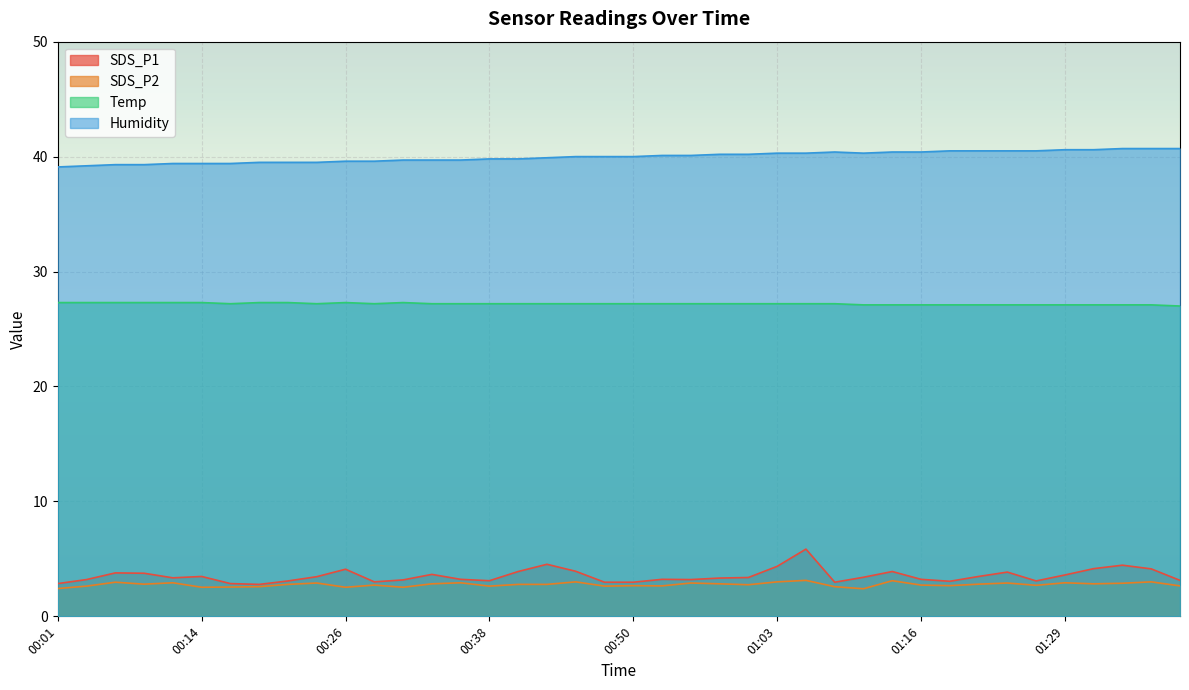

Rank the categories by SDS_P2 value from lowest to highest.

01:11, 00:01, 00:14, 00:26, 00:31, 00:16, 00:19, 01:08, 00:04, 00:38, 00:48, 00:53, 01:39, 00:50, 01:18, 01:26, 00:28, 01:16, 01:00, 00:21, 00:41, 00:43, 00:09, 01:21, 00:33, 00:58, 01:31, 01:34, 00:23, 00:55, 01:24, 00:11, 00:36, 01:29, 00:06, 00:45, 01:03, 01:36, 01:13, 01:06